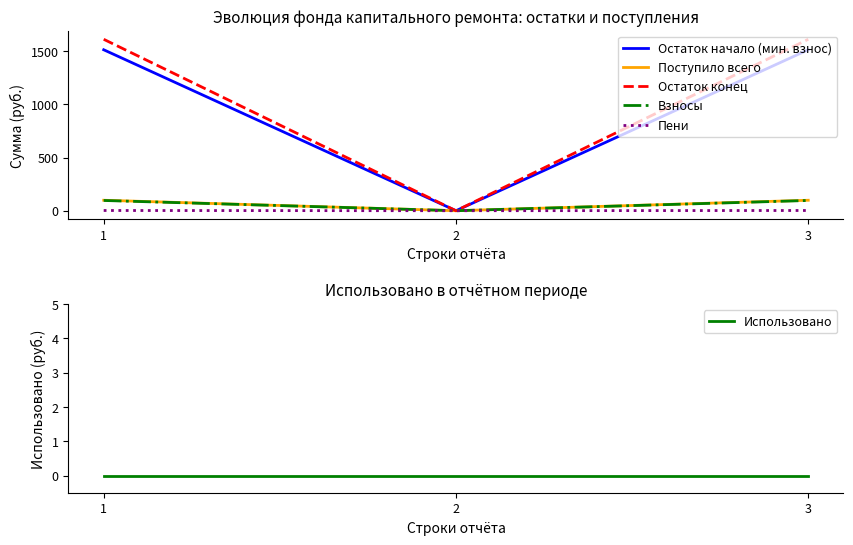

Which series has the widest spread of values?

Остаток конец